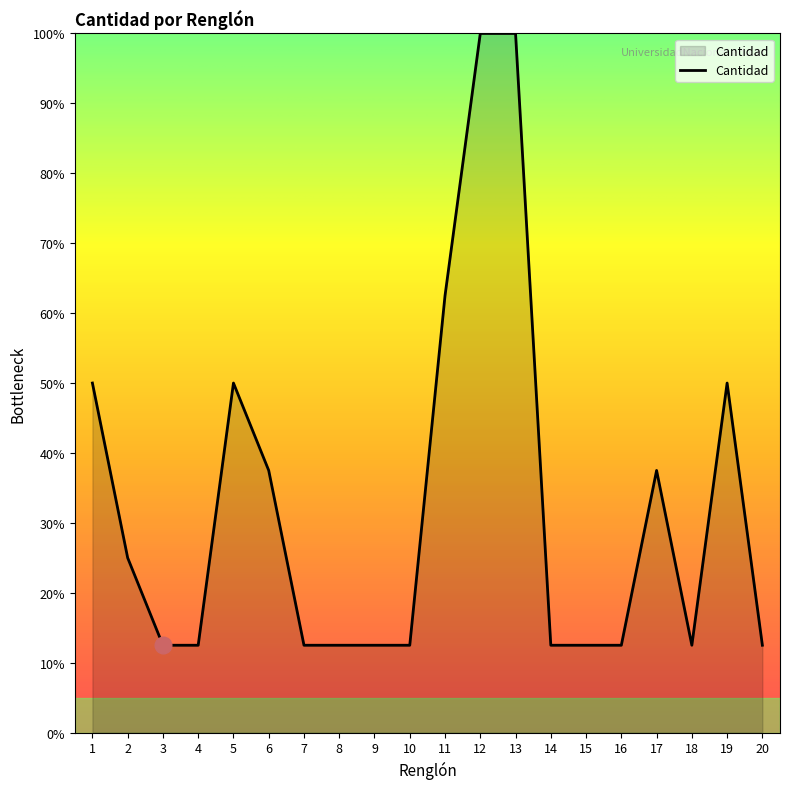

The value at 15 is 1.2. True or false?

True